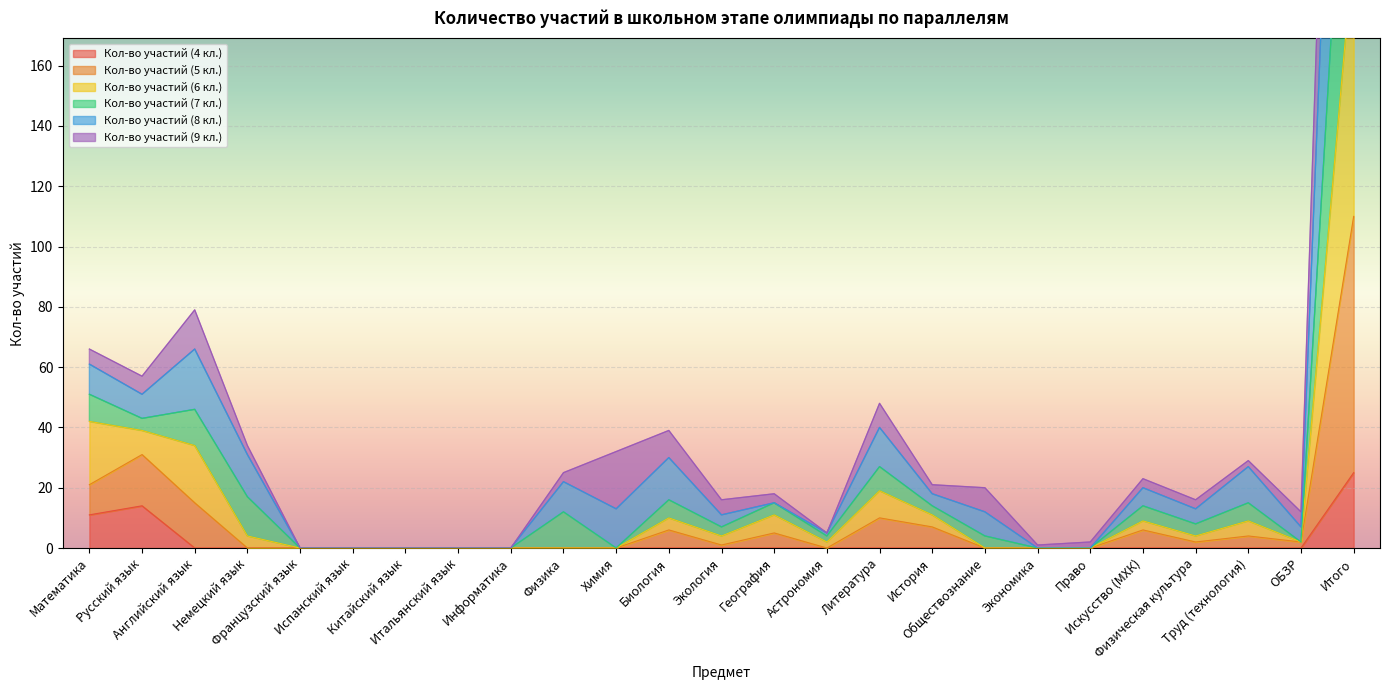

The value of Кол-во участий (7 кл.) at Итого is 746. True or false?

False